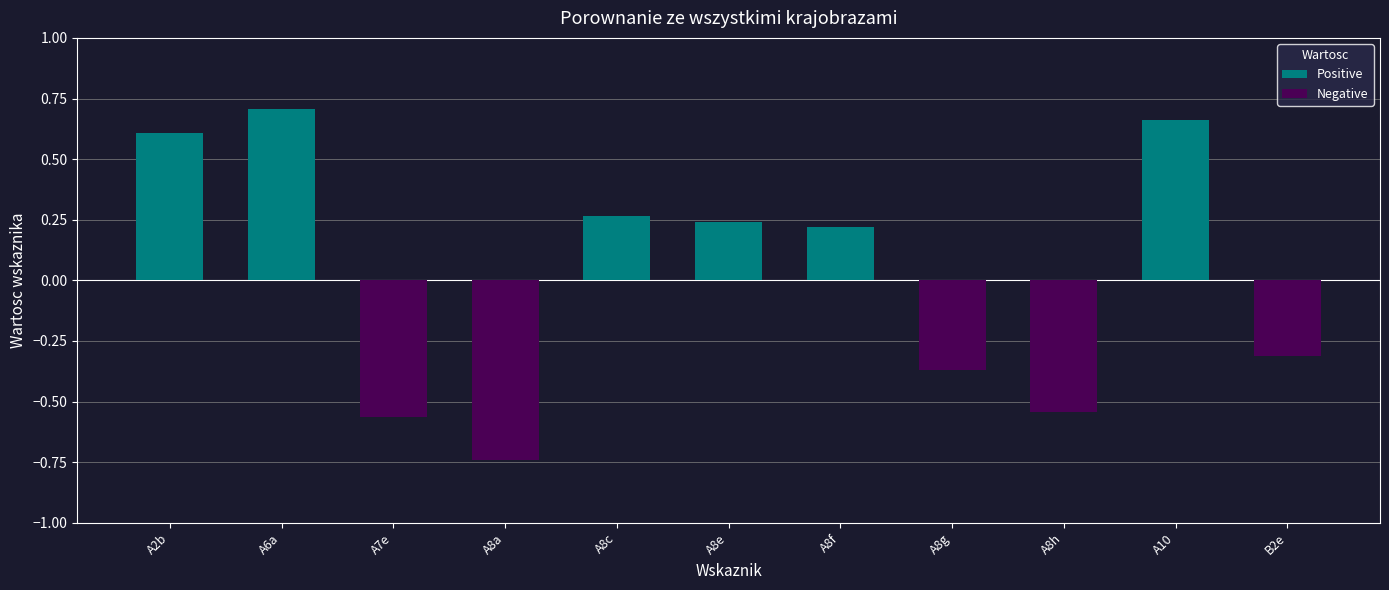

Where is Positive nearest to the value 0?

A7e